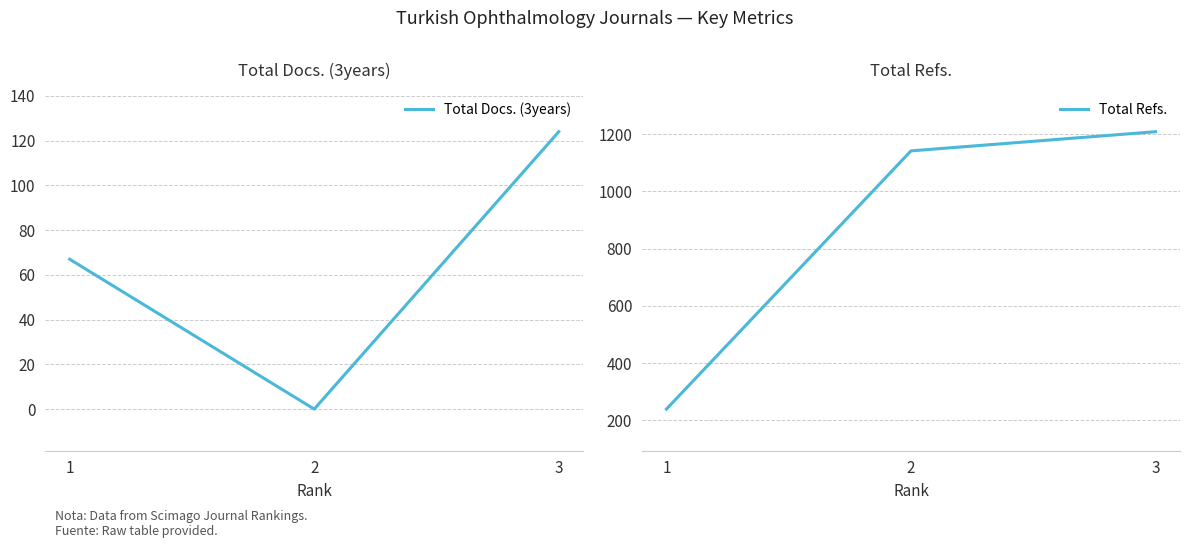

At 1, list the series in order from largest to smallest.

Total Refs., Total Docs. (3years)